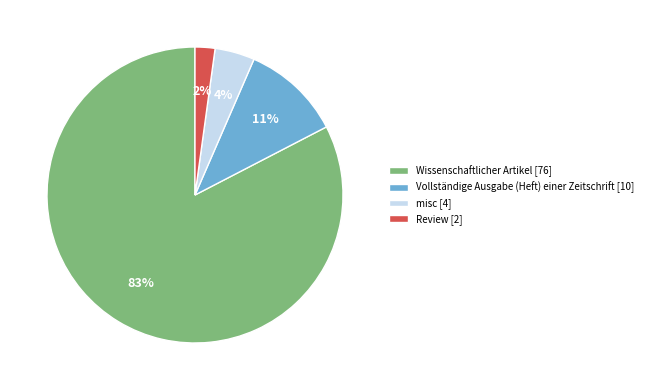

Which has a higher value, Vollständige Ausgabe (Heft) einer Zeitschrift [10] or Review [2]?

Vollständige Ausgabe (Heft) einer Zeitschrift [10]